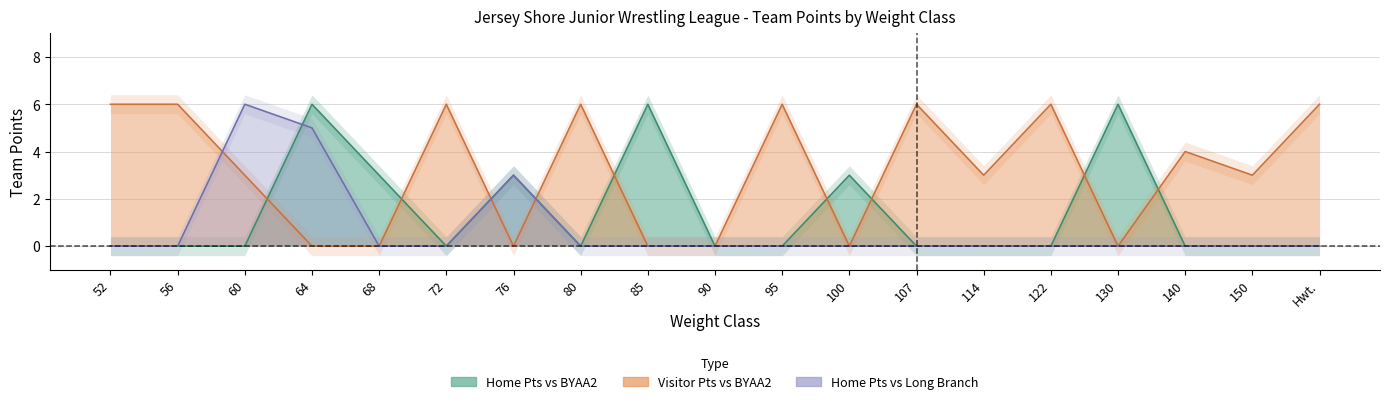

Is the value of Brick2_vs_LongBranch_Home at 122 greater than the value of Brick2_vs_BYAA2_Home at 107?

No